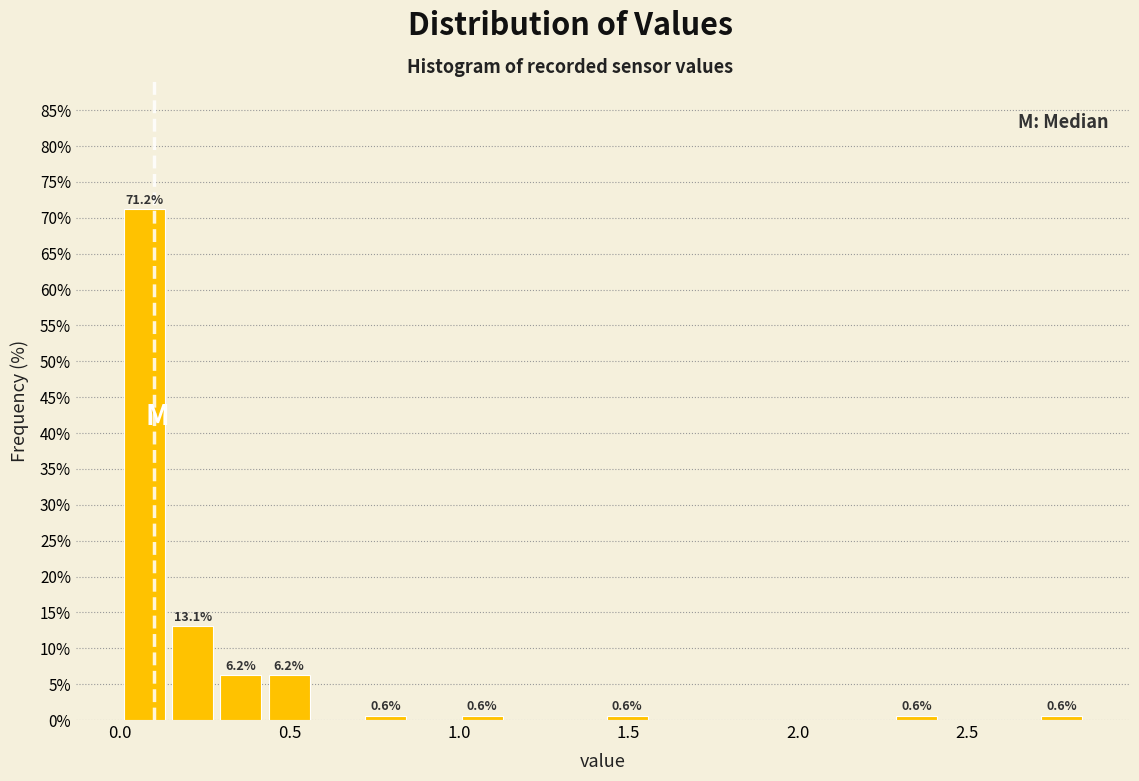

Read against the x-axis, roughly where is the centre of the tallest bar?

0.05